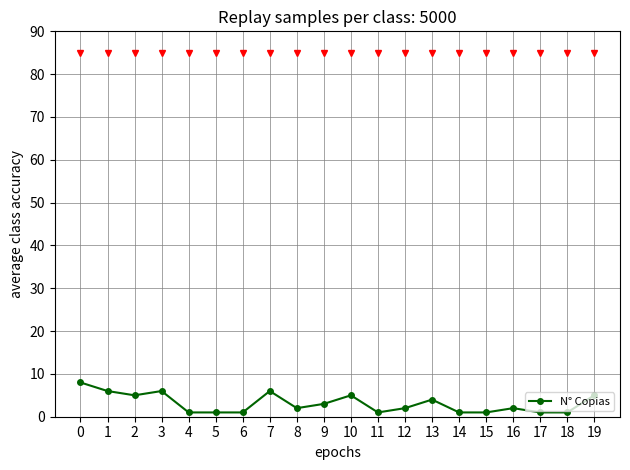

True or false: there are more than 0 points higher than both neighbors.

True